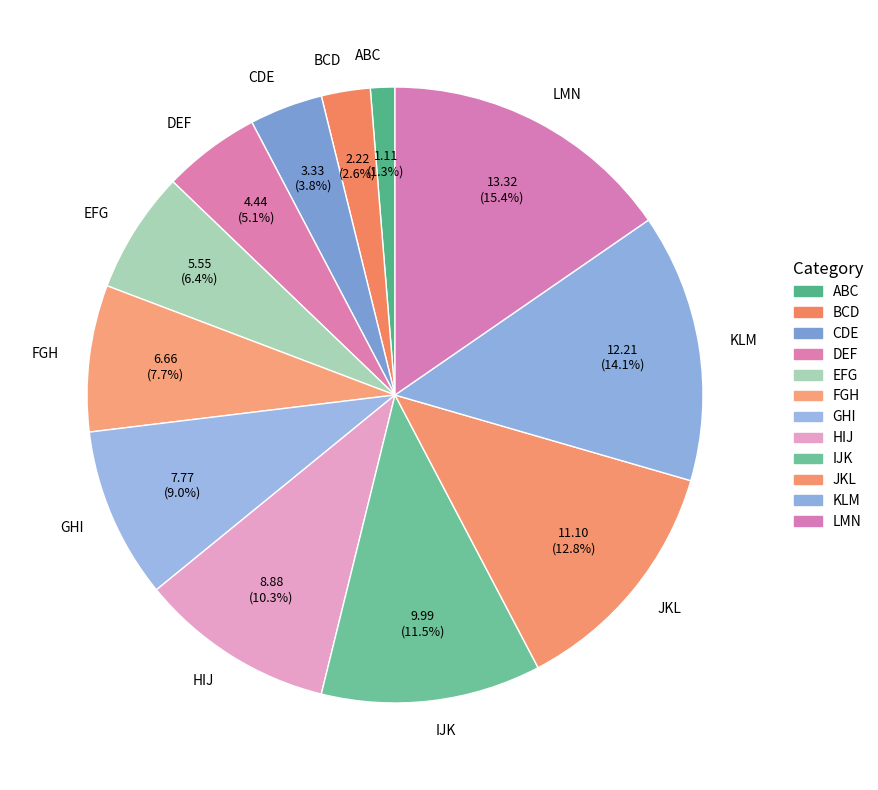

The LMN slice represents 4% of the pie. True or false?

False